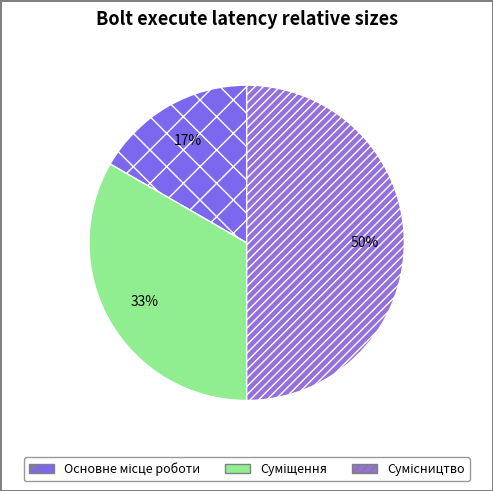

How many segments does this pie chart have?

3